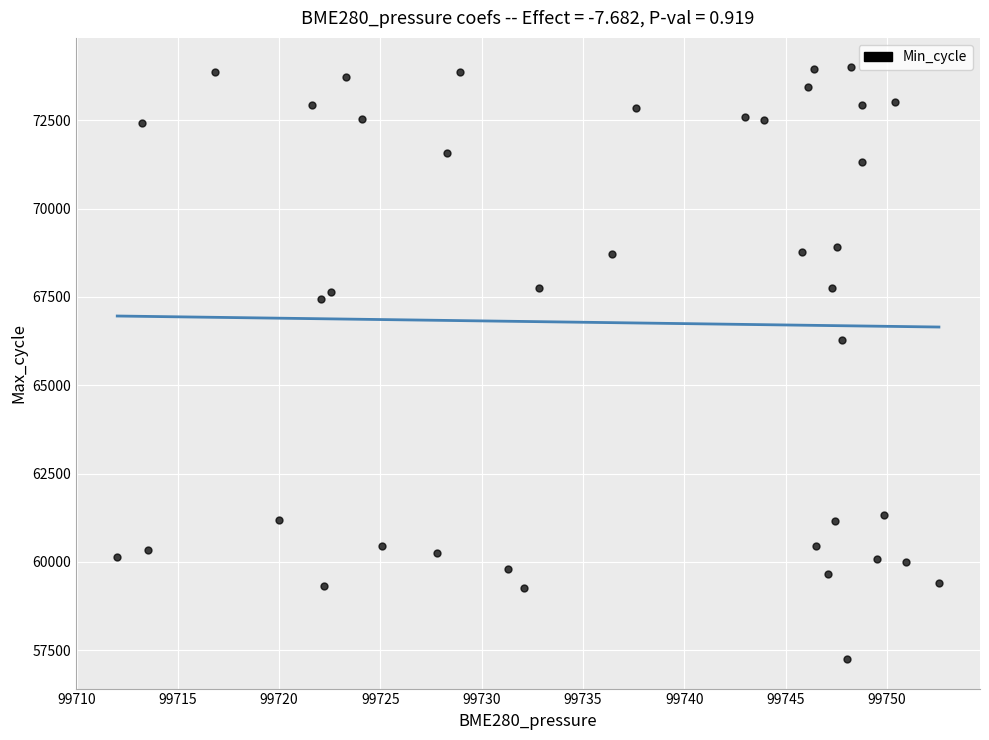

What Y value in the scatter plot is closest to 65623?

66288